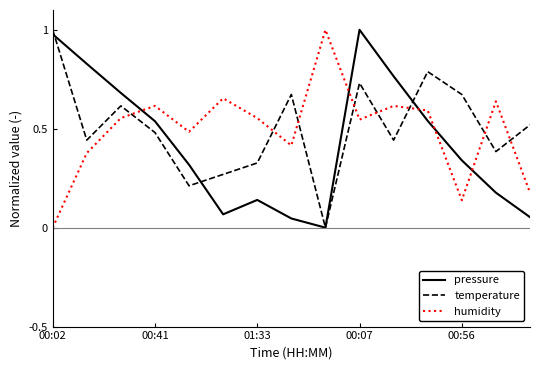

True or false: pressure and humidity cross at least once.

True